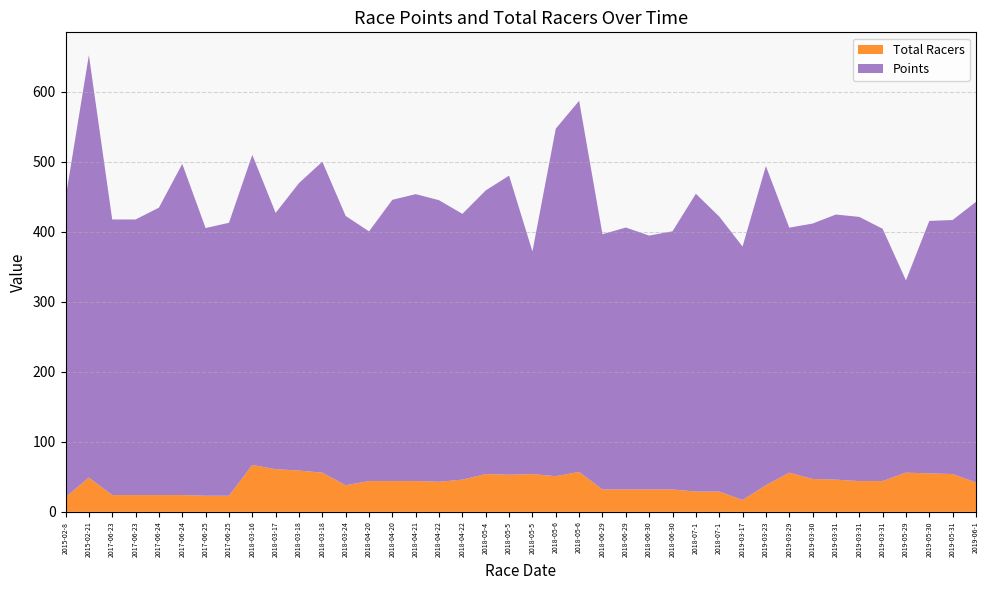

Reading right to left, transcribe all the data shown in this chart.

Points: 401.0	363.0	360.7	274.7	360.4	377.4	378.8	364.9	350.1	456.0	362.1	393.0	425.5	368.9	362.7	374.2	364.7	530.4	496.5	318.0	427.4	405.3	379.8	402.3	410.0	401.9	356.7	384.8	444.3	410.7	366.2	443.0	390.0	382.5	473.1	410.6	393.8	393.8	603.5	427.0
Total Racers: 42.0	54.0	55.0	56.0	44.0	44.0	46.0	47.0	56.0	38.0	17.0	29.0	29.0	32.0	32.0	32.0	32.0	57.0	51.0	54.0	53.0	54.0	46.0	43.0	44.0	44.0	44.0	38.0	56.0	59.0	61.0	67.0	23.0	23.0	24.0	24.0	24.0	24.0	49.0	21.0